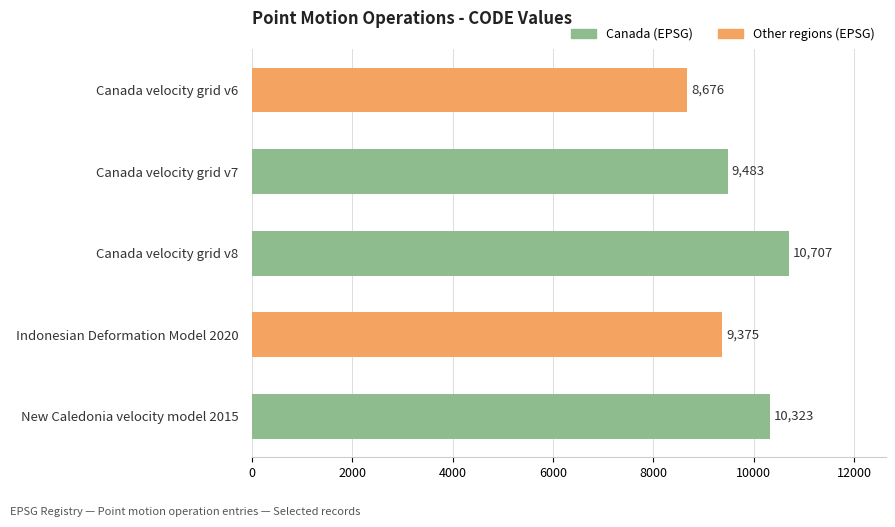

Rank the categories by value from highest to lowest.

Canada velocity grid v8, New Caledonia velocity model 2015, Canada velocity grid v7, Indonesian Deformation Model 2020, Canada velocity grid v6